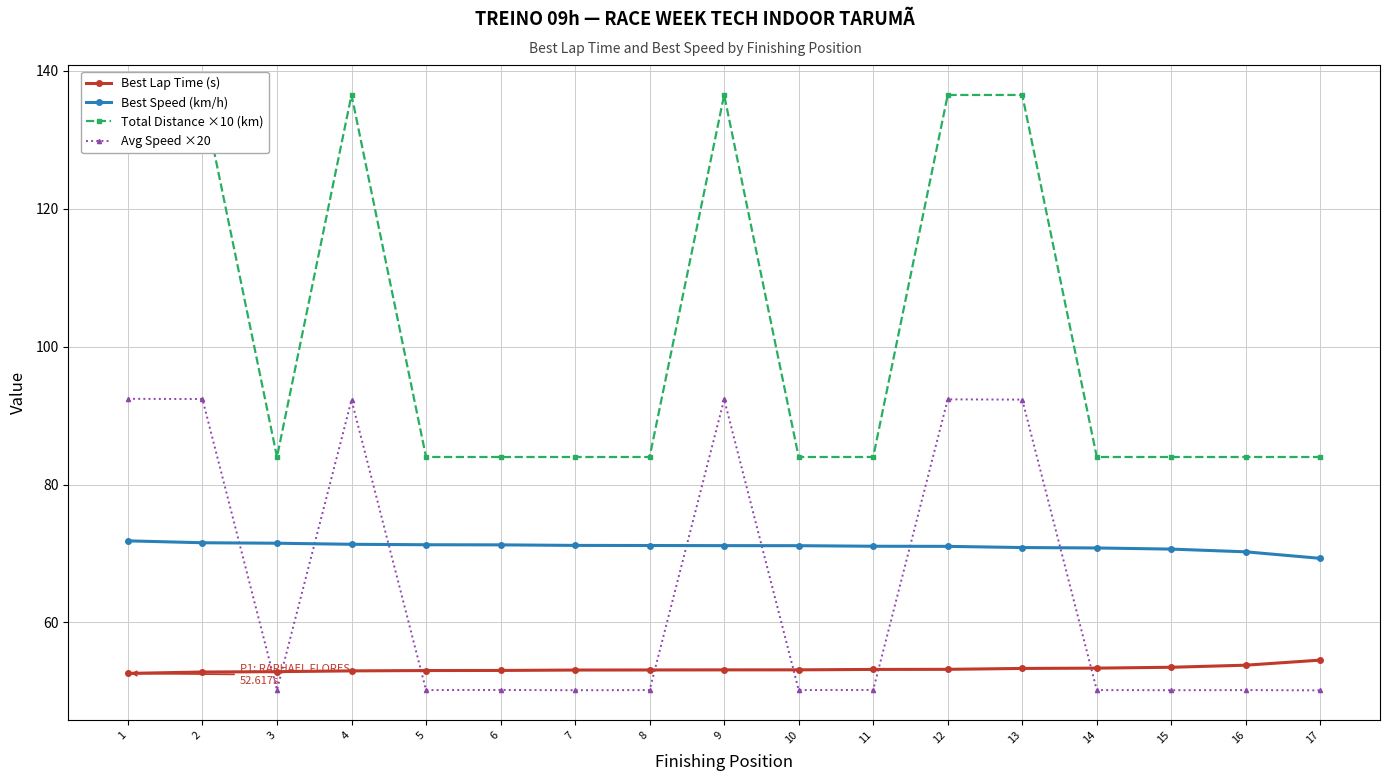

What are all the series names shown in the legend?

Best Lap Time (s), Best Speed (km/h), Total Distance ×10 (km), Avg Speed ×20